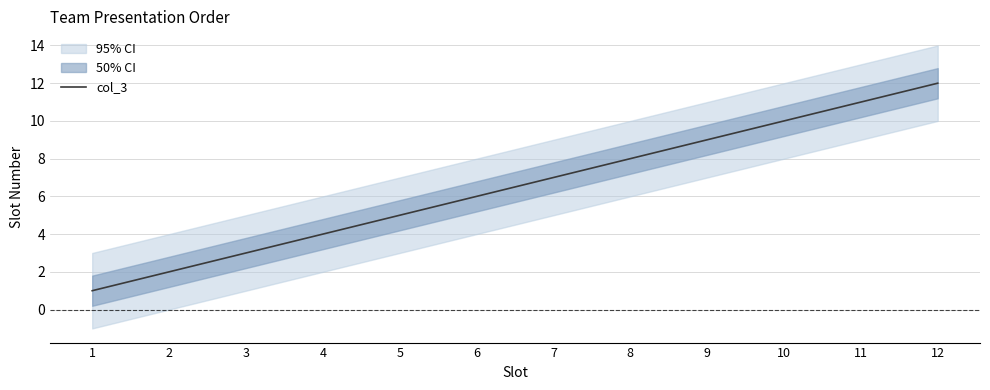

Does the chart display data point markers on the line(s)?

No